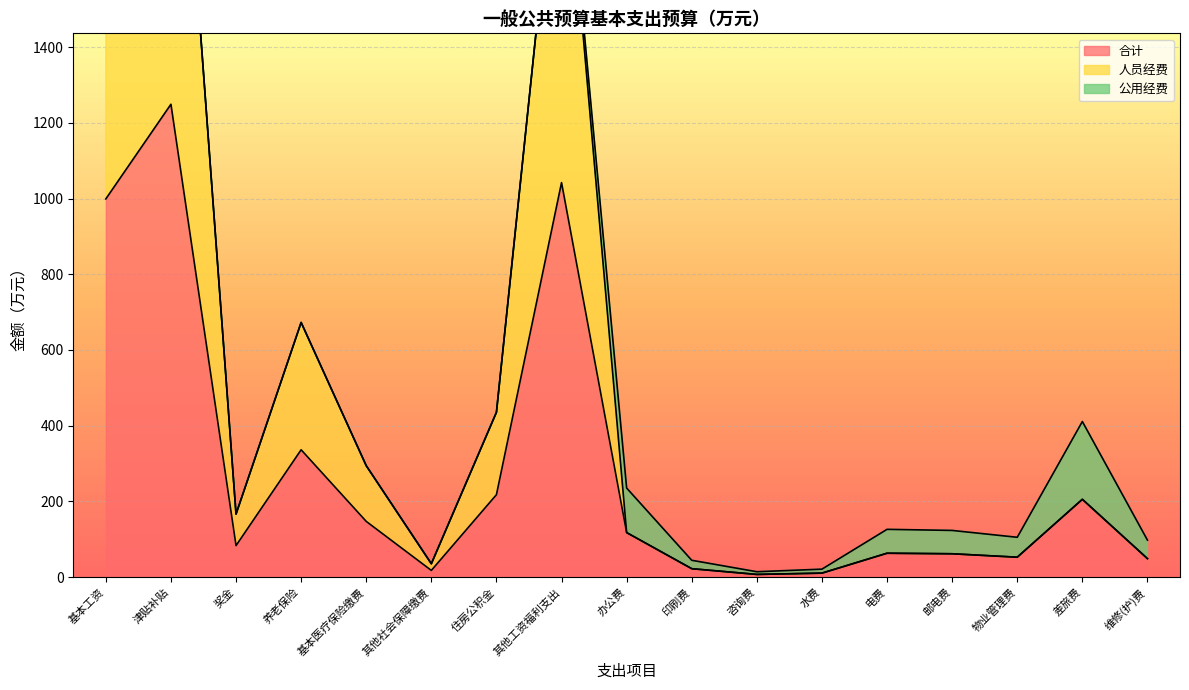

Which series changed the most between 基本工资 and 差旅费?

人员经费